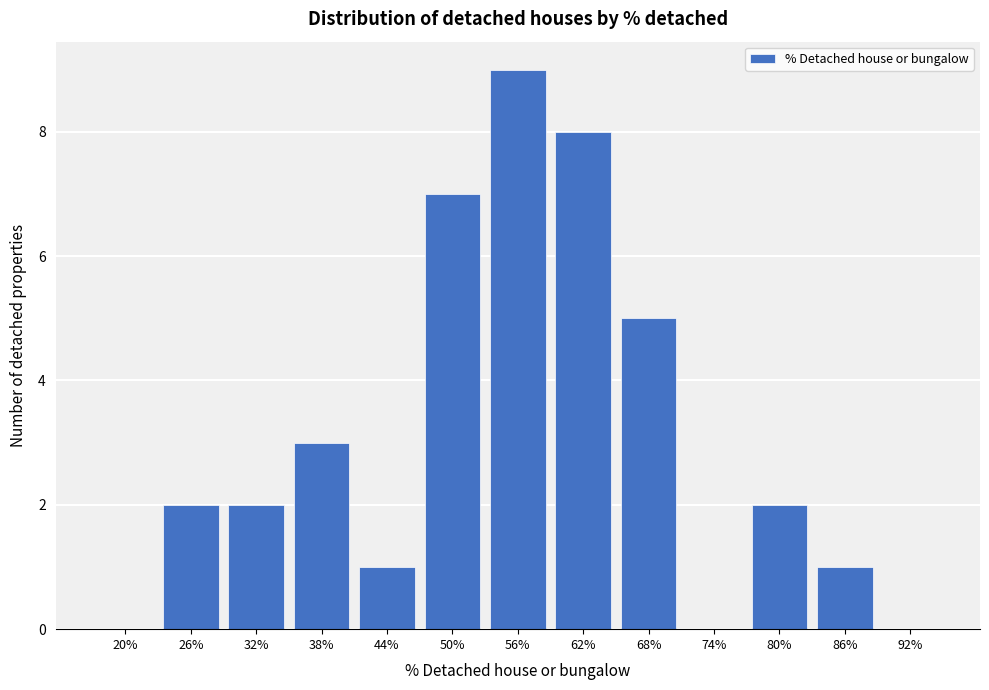

Reading left to right, list all the values displayed in this chart.

20%=0	26%=2	32%=2	38%=3	44%=1	50%=7	56%=9	62%=8	68%=5	74%=0	80%=2	86%=1	92%=0